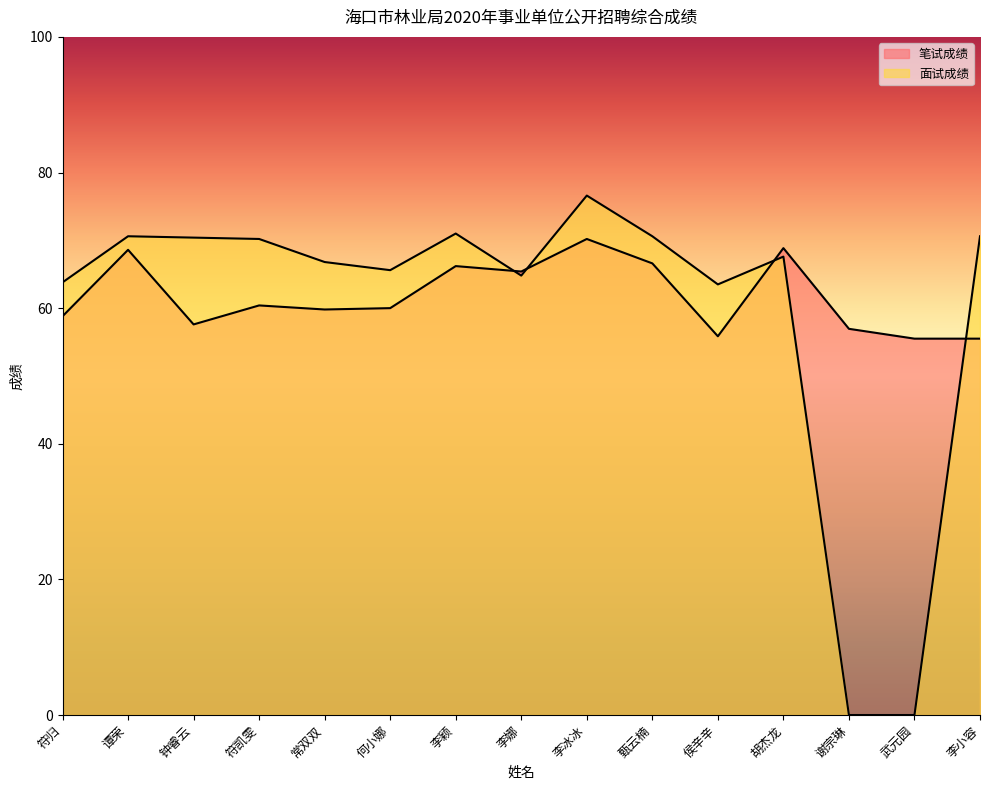

Where is 笔试成绩 nearest to the value 62?

符凯雯